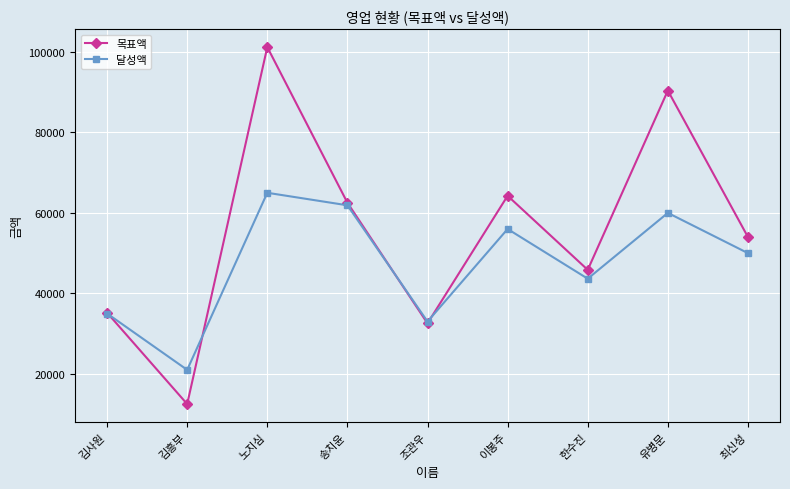

What is the label of the 6th point from the right?

송치윤